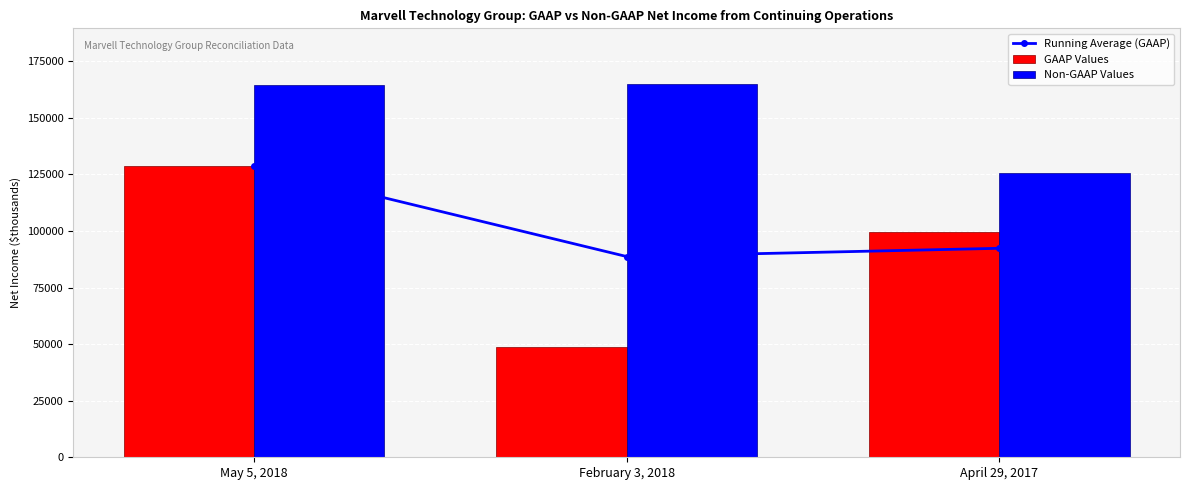

Between February 3, 2018 and April 29, 2017, which series saw the biggest shift?

GAAP Values